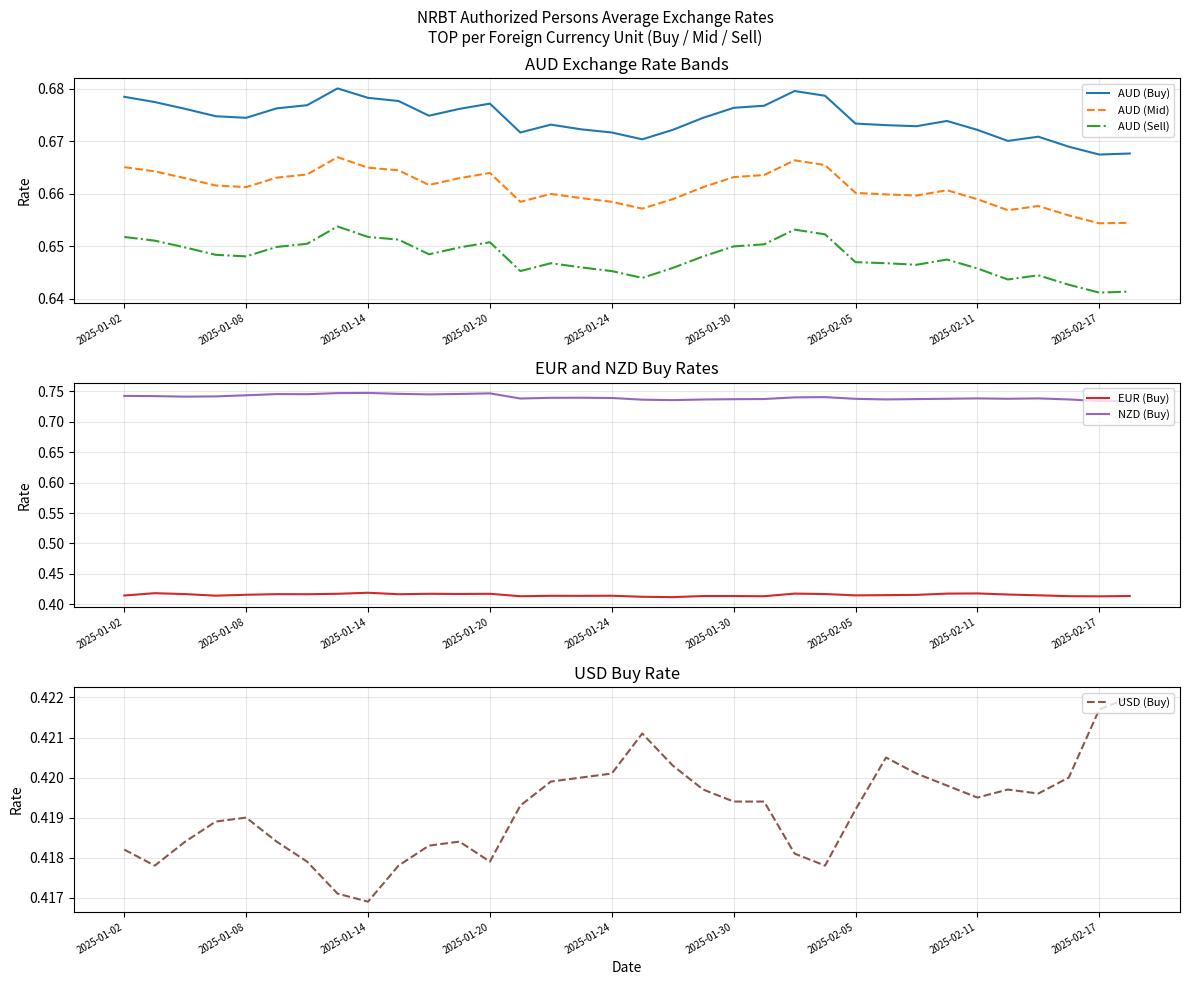

Is it true that AUD (Sell) equals 1.0 at 26?

False